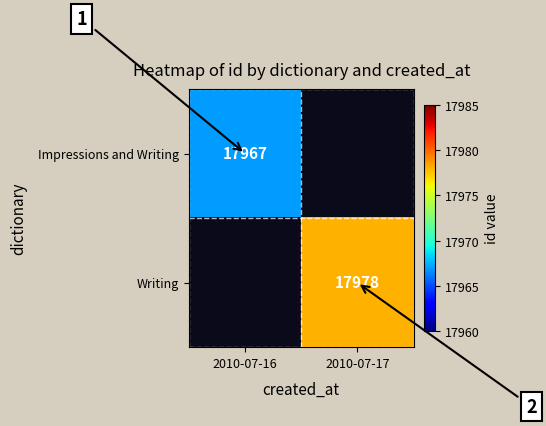

Which series has the largest range (max minus min)?

Impressions and Writing